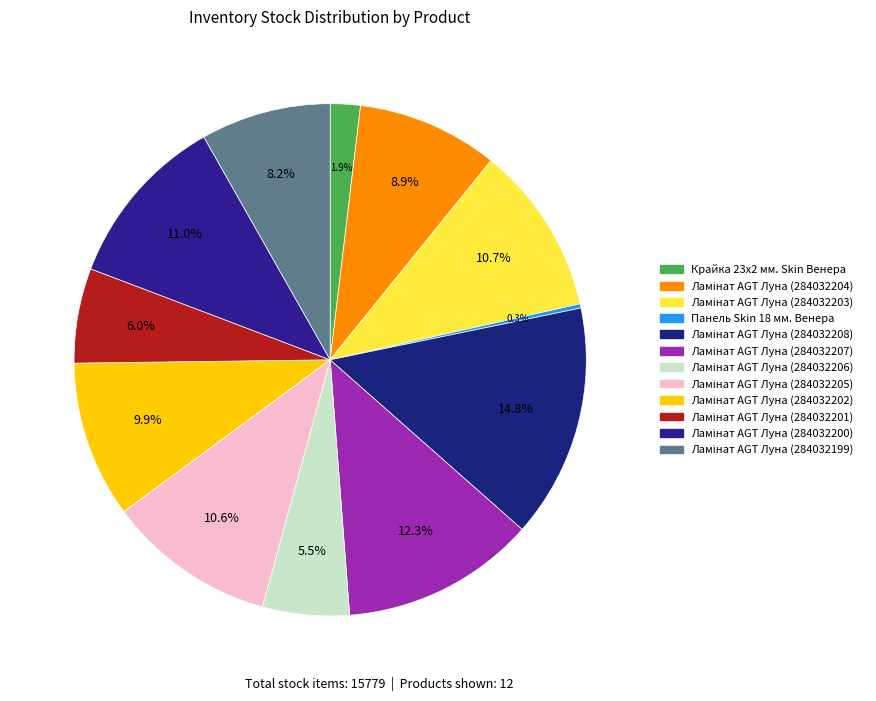

True or false: Ламінат AGT Луна (284032203) accounts for 1% of the total.

False